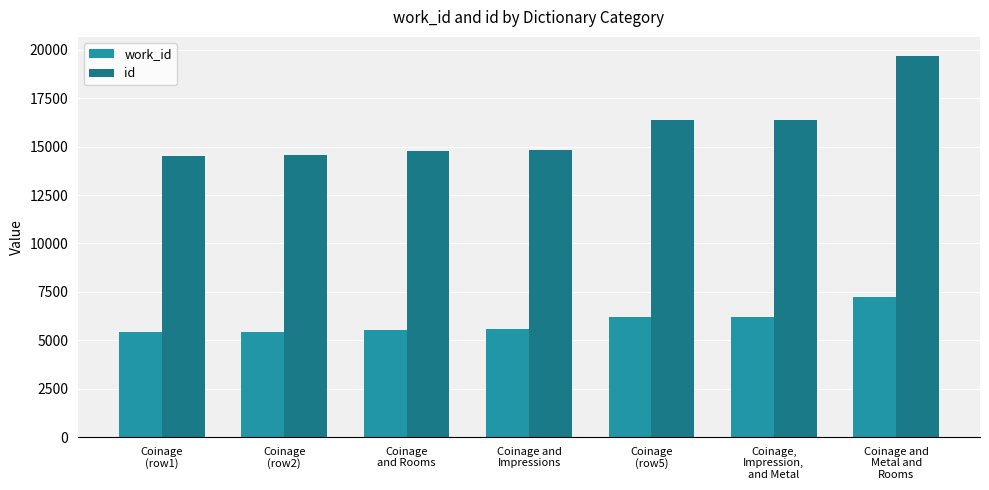

What is the difference between the maximum and minimum values in the id series?

5154